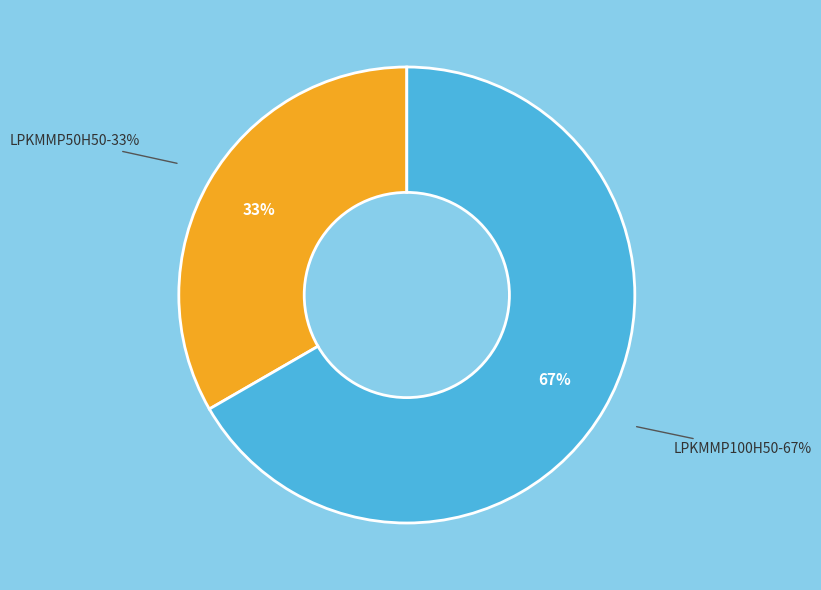

To the nearest percent, what is the combined percentage of LPKMMP100H50 and LPKMMP50H50?

100%